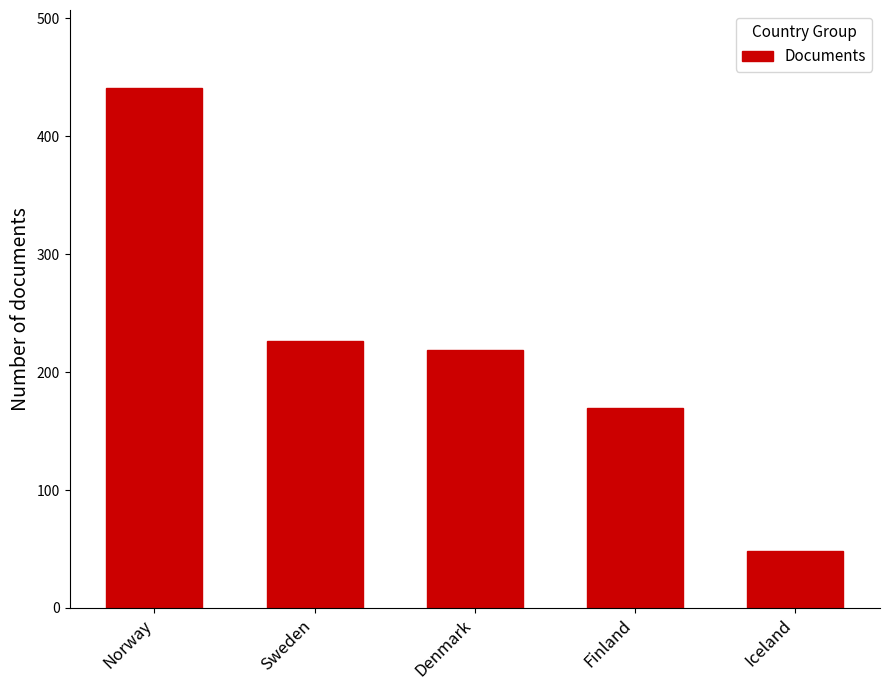

What is the ratio of the value at Finland to the value at Denmark?

0.8